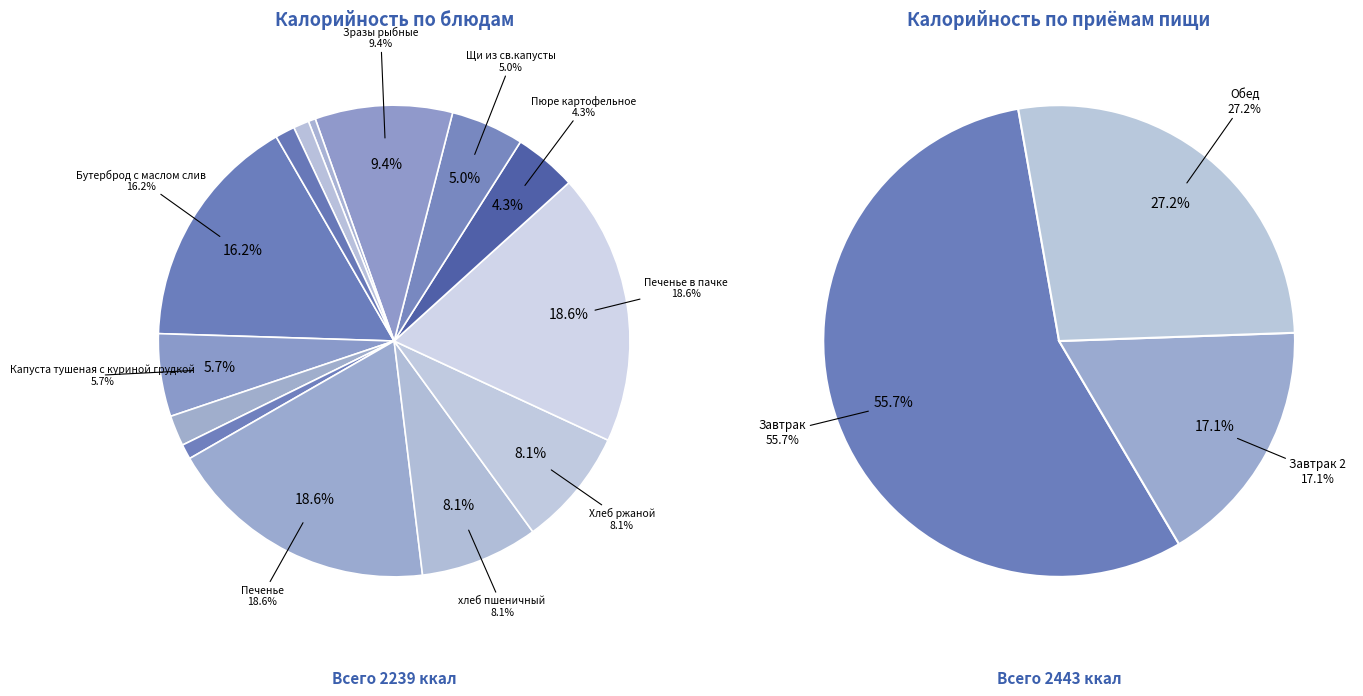

Does any single category account for the majority?

No